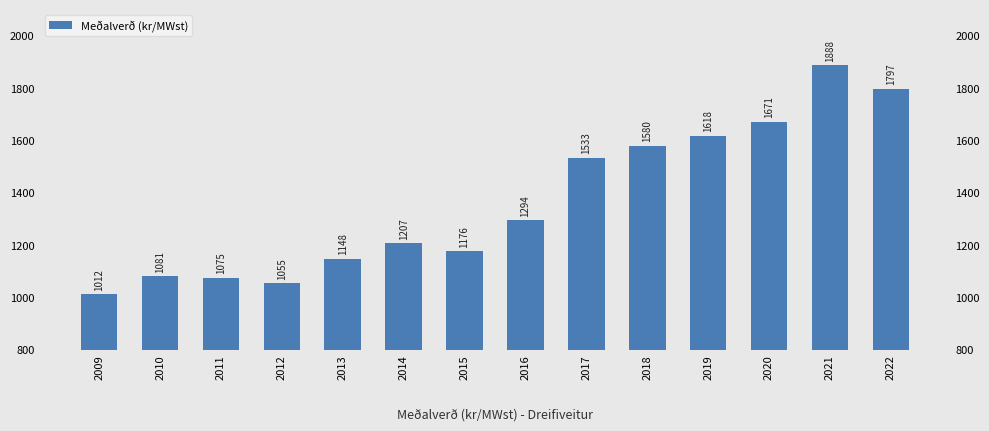

Which category has the highest value across all series?

2021